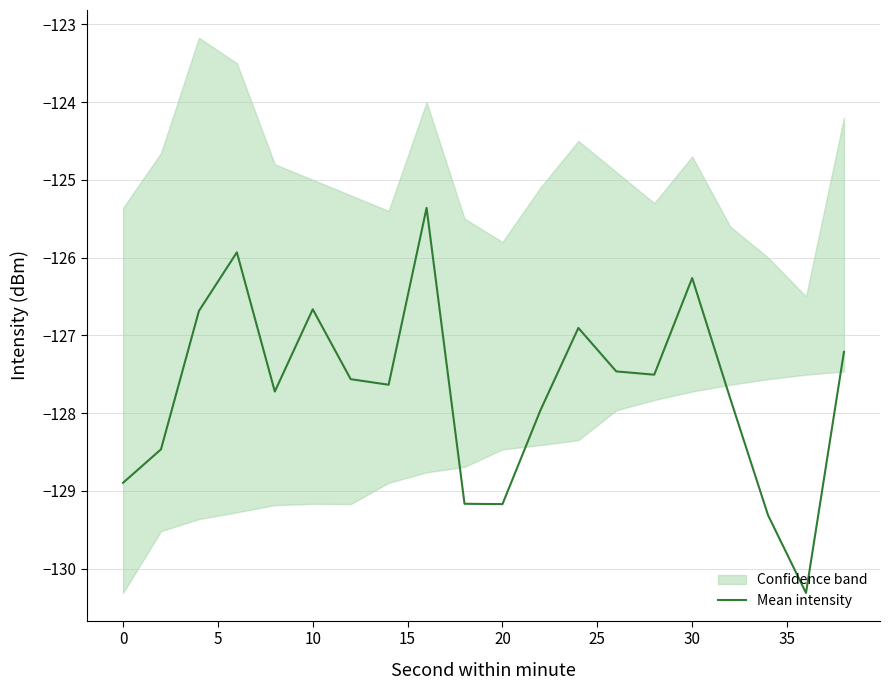

What is the minimum value for Mean intensity?

-130.3